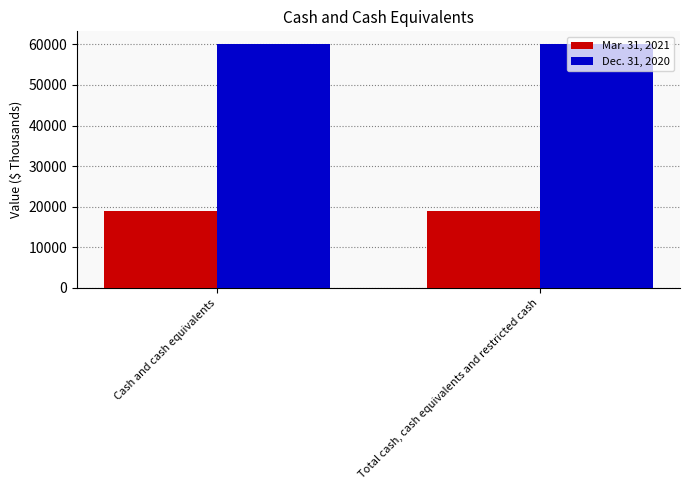

At how many categories does at least one series exceed 46868?

2